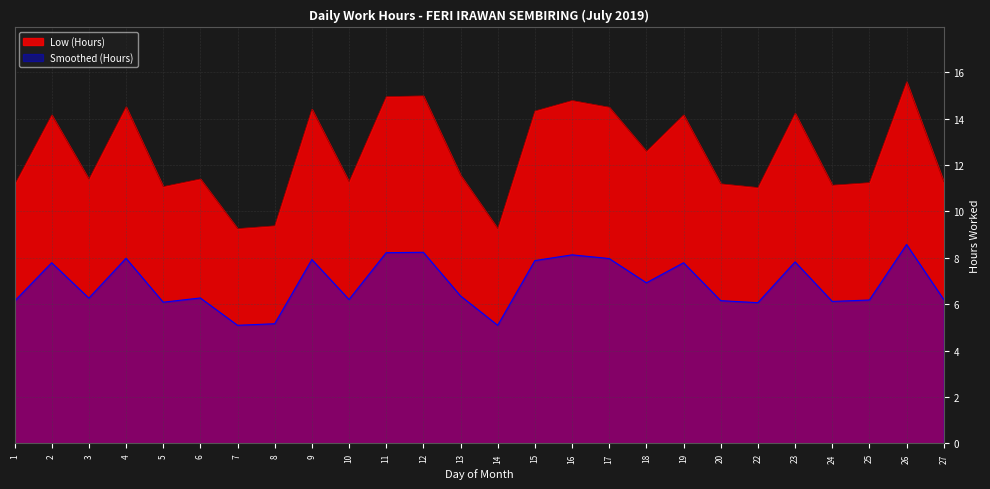

How many lines are shown in the chart?

2